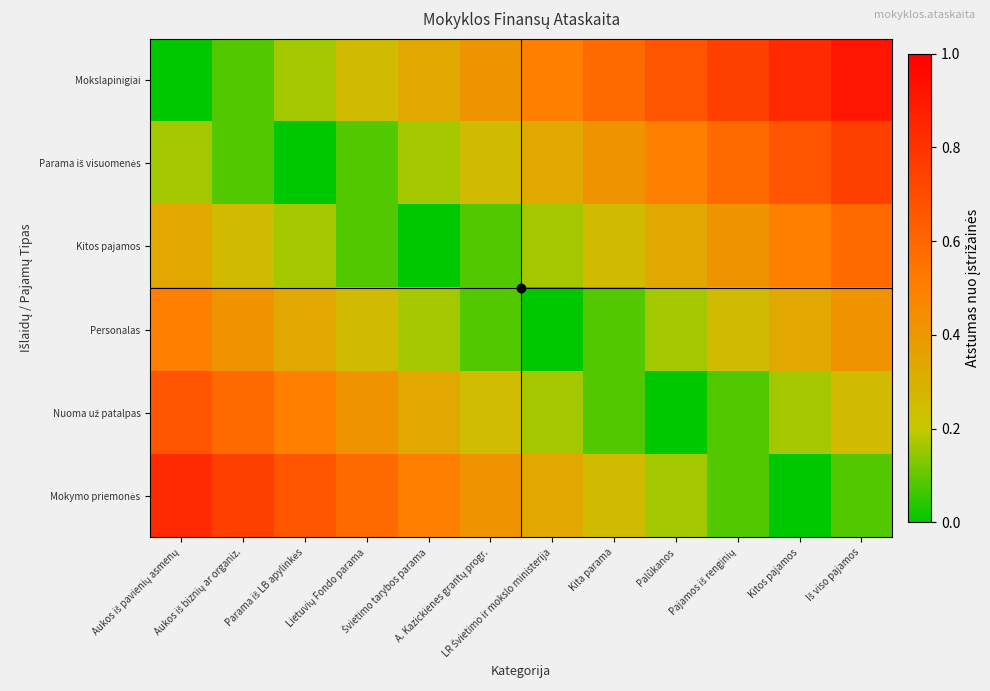

At how many categories does at least one series exceed 0?

12